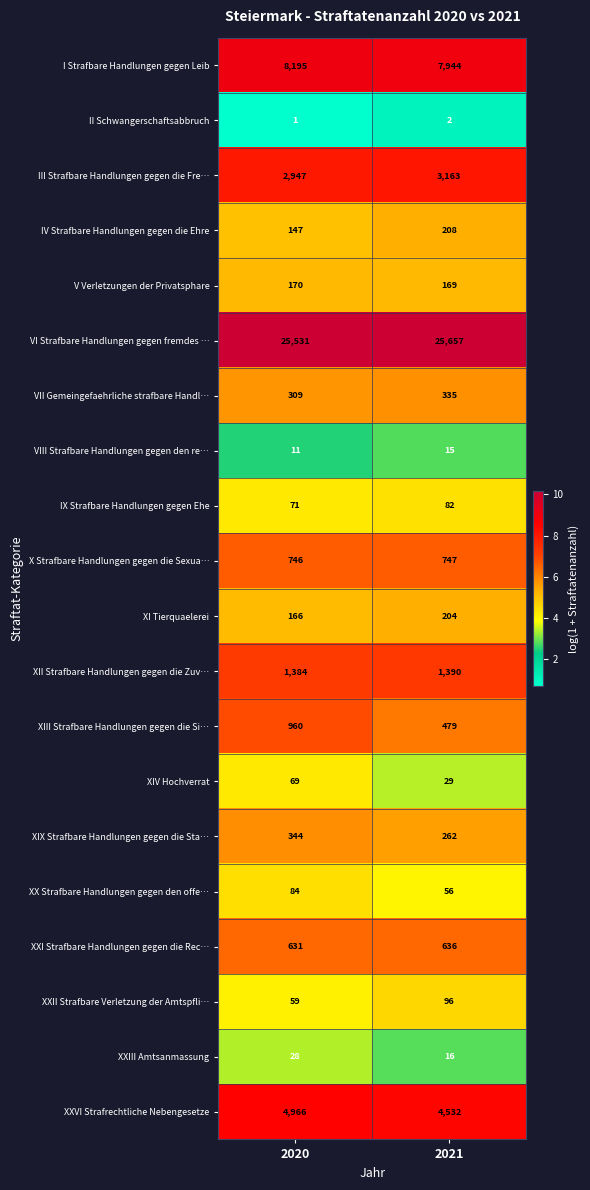

Is it true that XX Strafbare Handlungen gegen den offe… equals 146 at 2020?

False